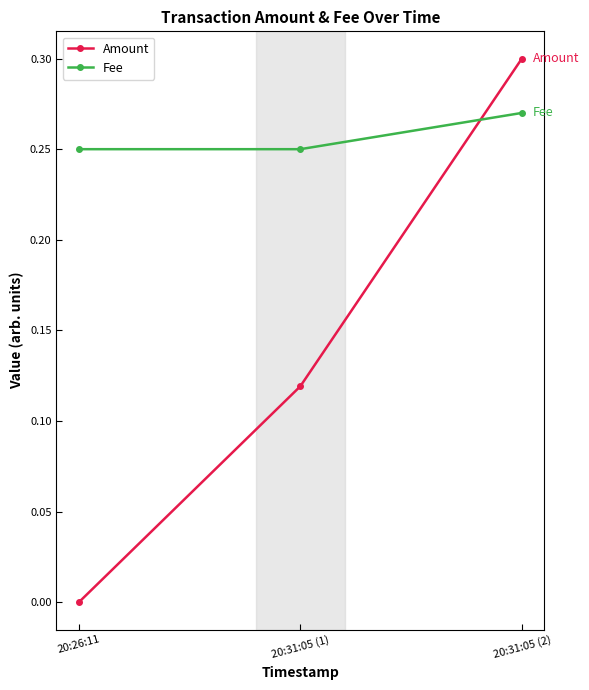

What are all the series names shown in the legend?

Amount, Fee